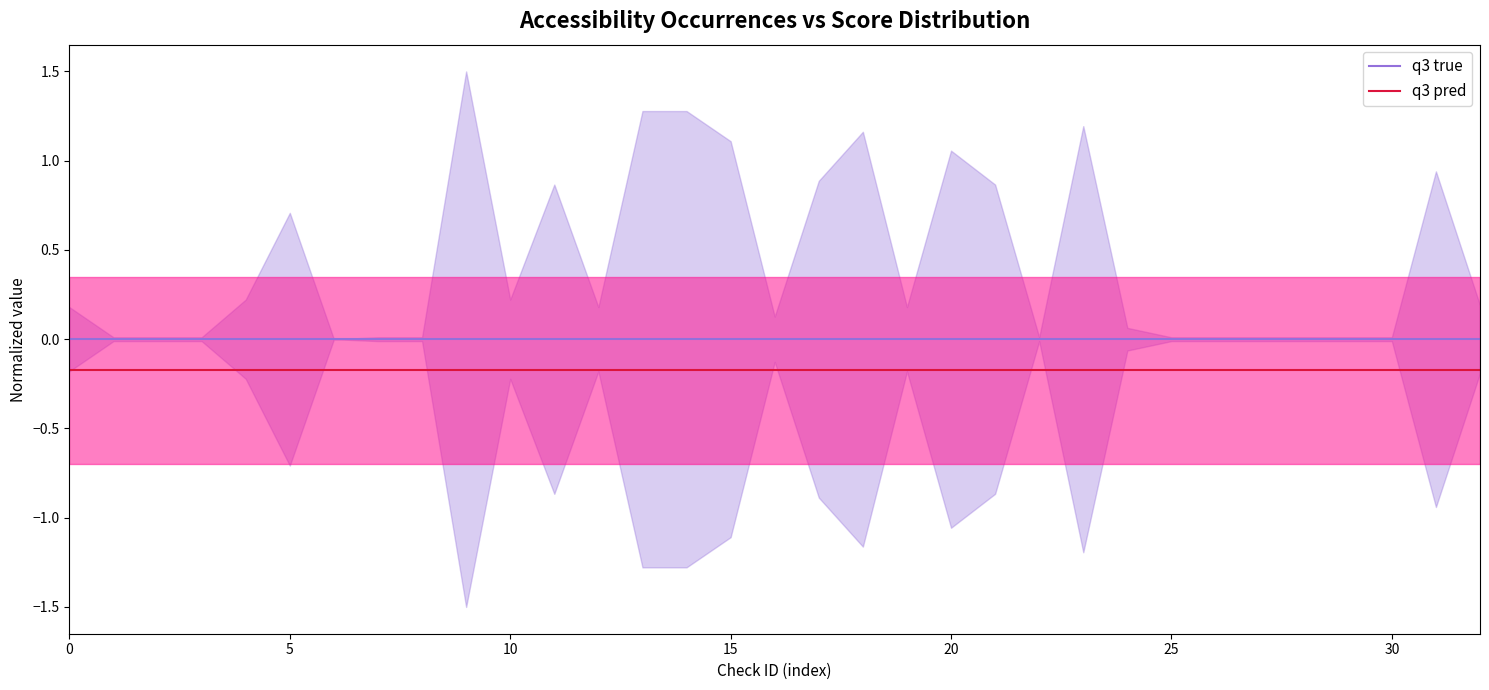

True or false: q3 true has a value of 0.0 at 15.

True